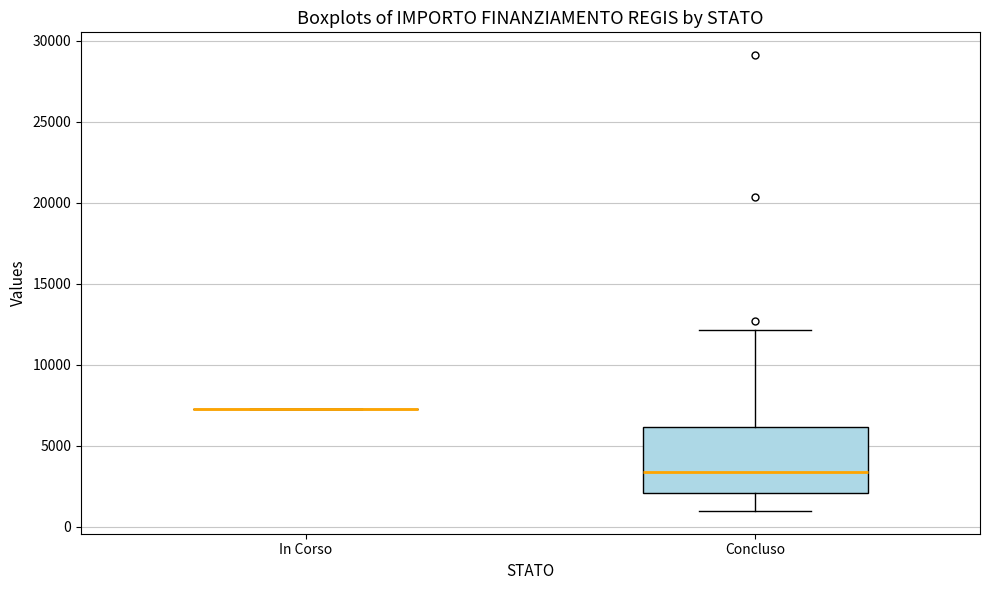

Reading left to right, transcribe this box plot: for each box, give where its median line is, the range the box spans, and where its two whiskers end, as read against the y-axis. The values are not printed on the chart, so give them approximately, as read against the axis.

In Corso: box collapsed to a line at 7500, whiskers 7500 to 7500
Concluso: median 3500, box 2000 to 6000, whiskers 1000 to 12000